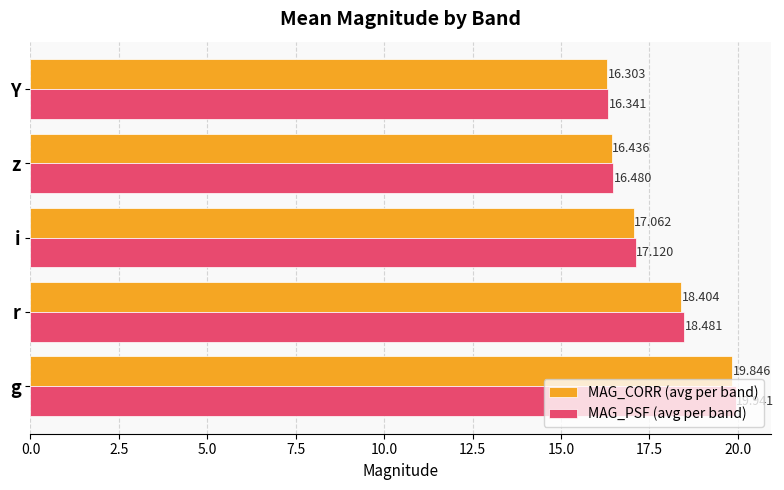

At how many categories does at least one series exceed 16?

5